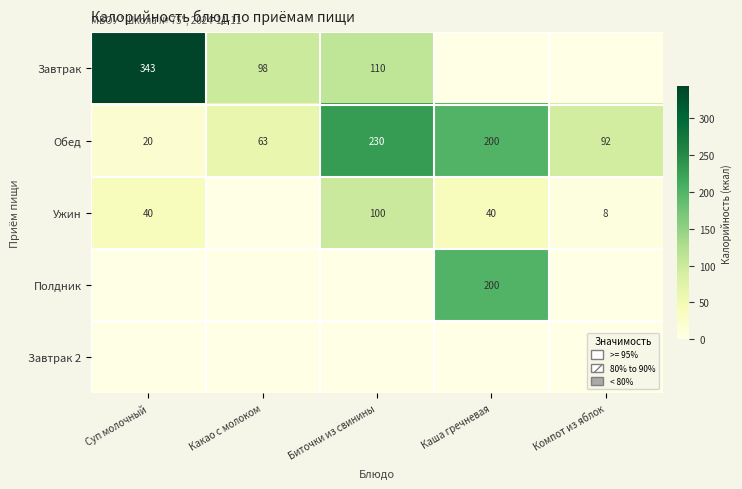

Is it true that Завтрак equals 35 at Какао с молоком?

False